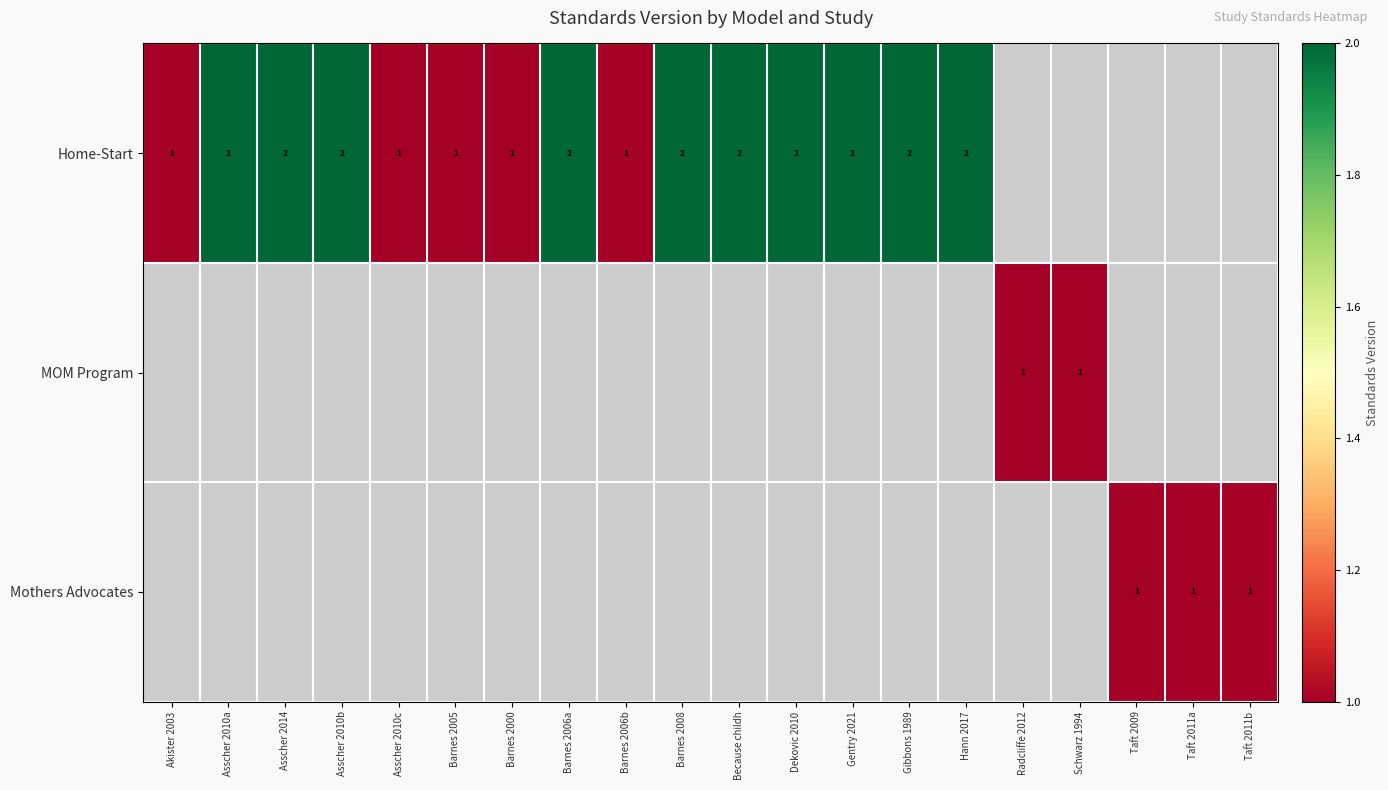

What is the maximum value shown in the chart?

2.0